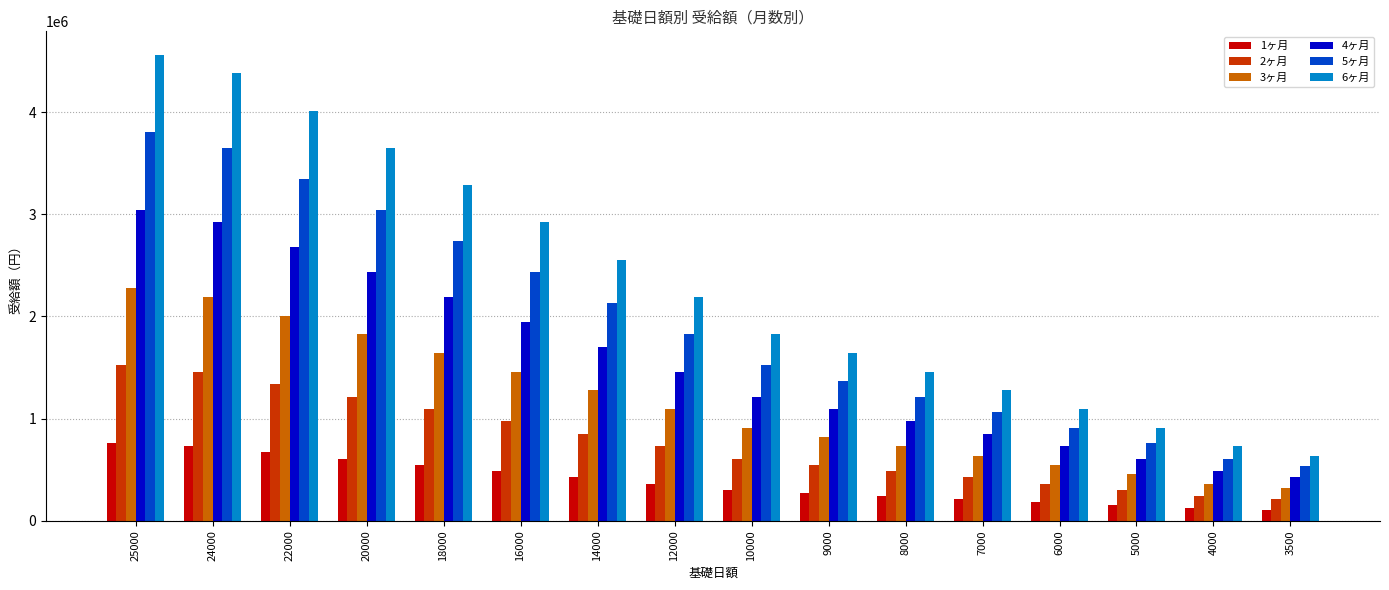

Rank the categories by 6ヶ月 value from lowest to highest.

3500, 4000, 5000, 6000, 7000, 8000, 9000, 10000, 12000, 14000, 16000, 18000, 20000, 22000, 24000, 25000